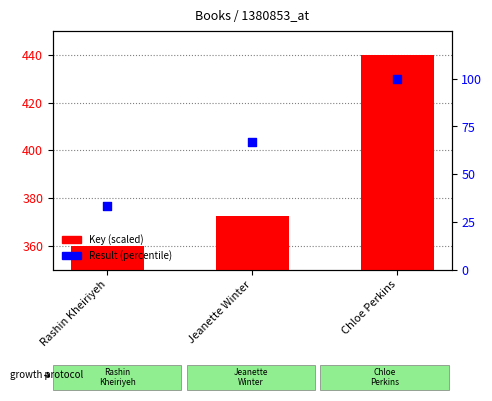

Which series has the largest total across all categories?

Key (scaled)